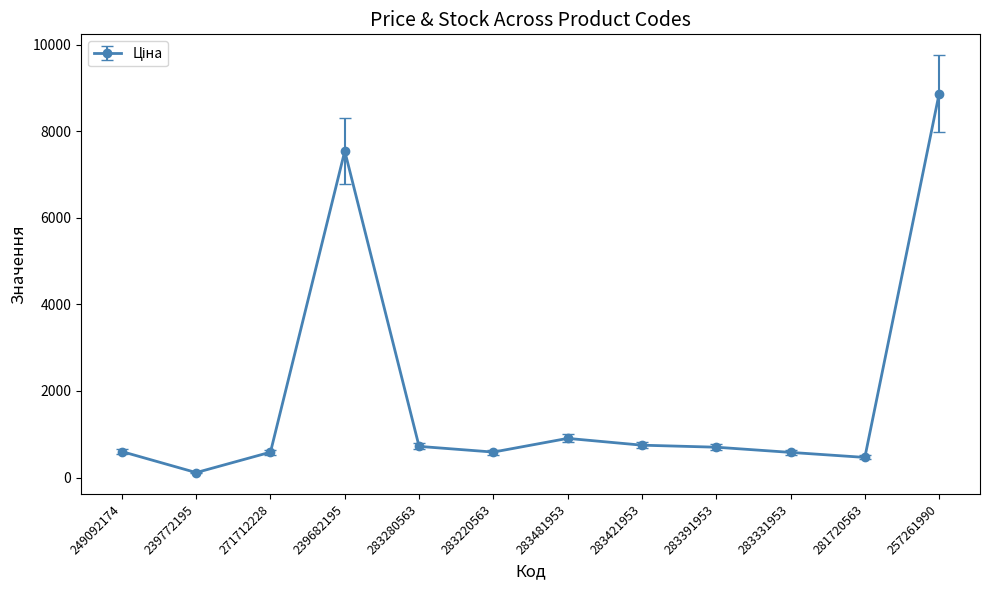

Between 283280563 and 239682195, which is larger?

239682195